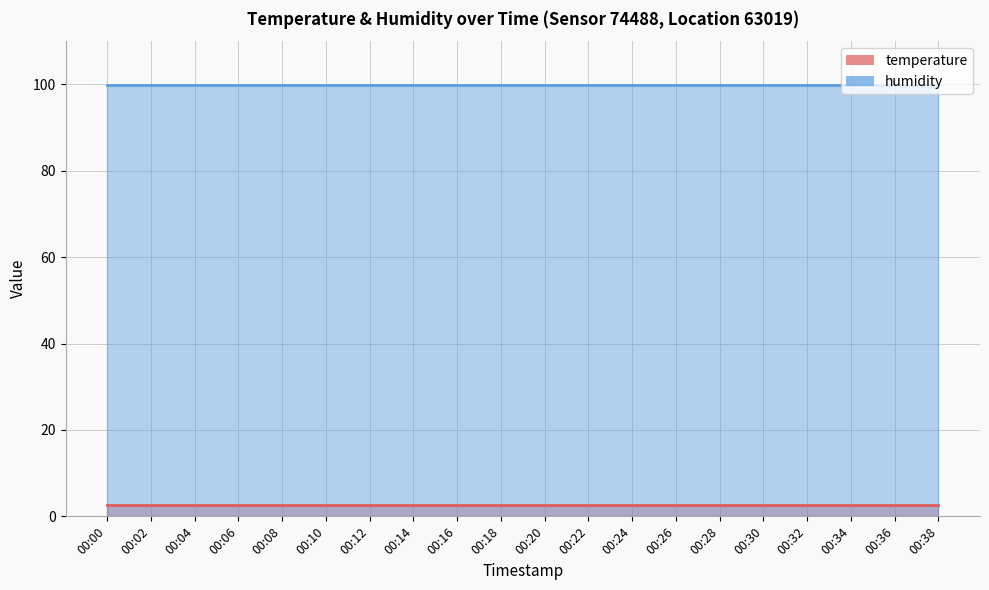

At which label does humidity reach its minimum?

00:00